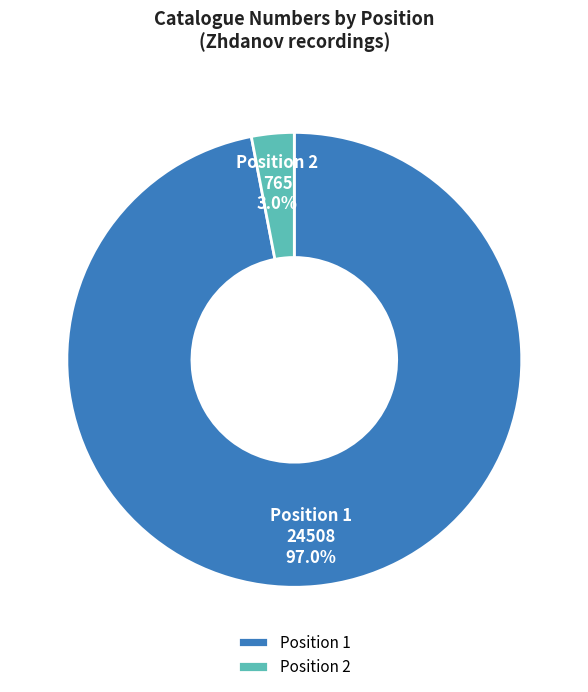

Do Position 1 and Position 2 together represent more than half of the pie?

Yes